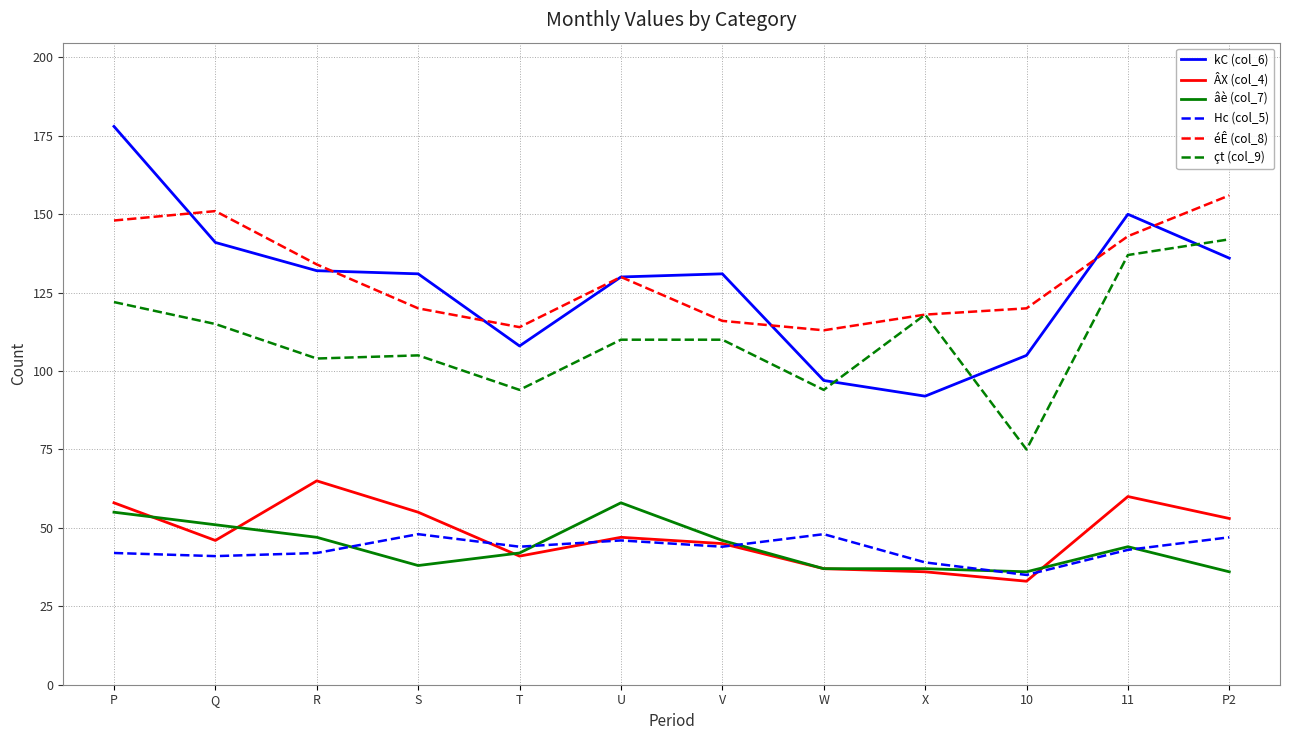

List the series in order of their peak value, highest first.

kC (col_6), éÊ (col_8), çt (col_9), ÂX (col_4), âè (col_7), Hc (col_5)